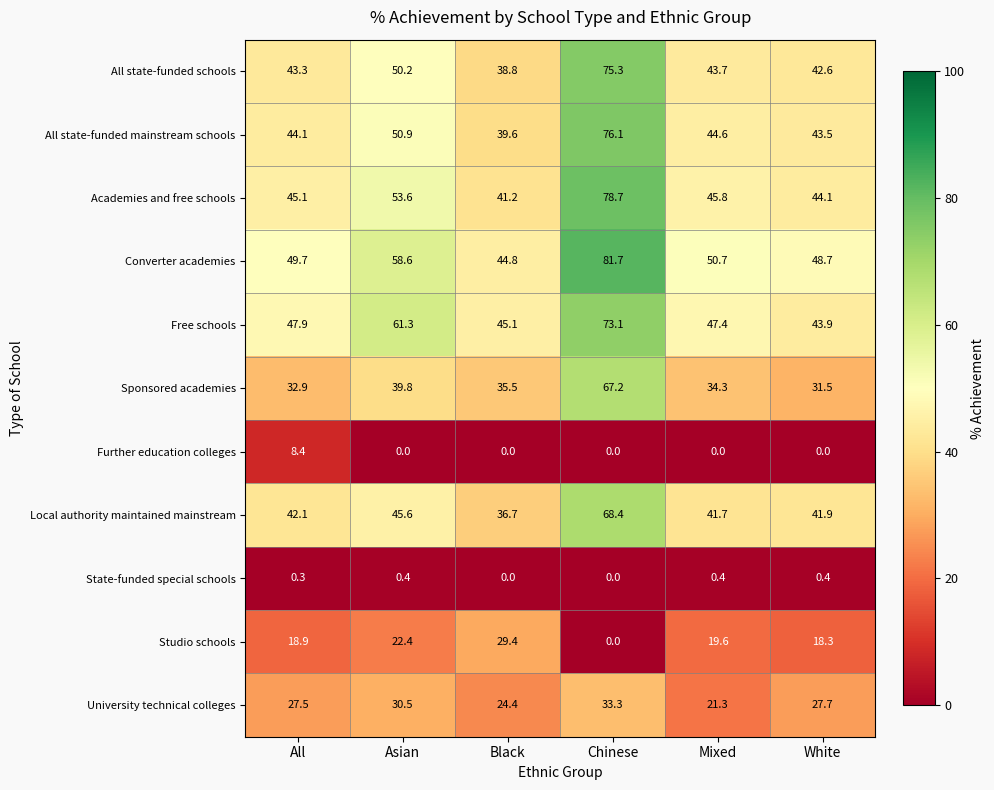

At which label does Further education colleges reach its peak?

All